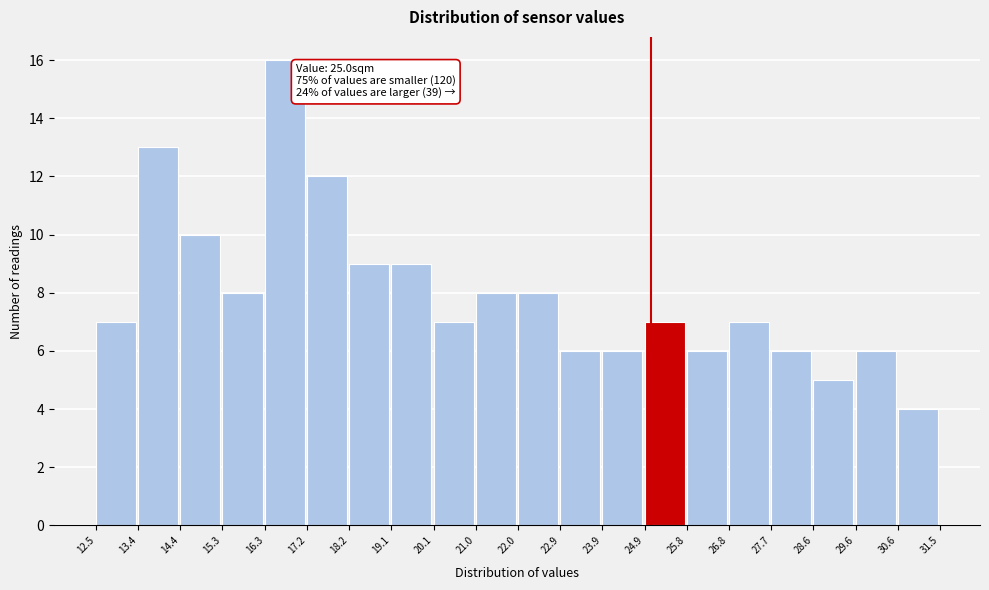

Over which range of the x-axis is the bar tallest?

16.3 to 17.2